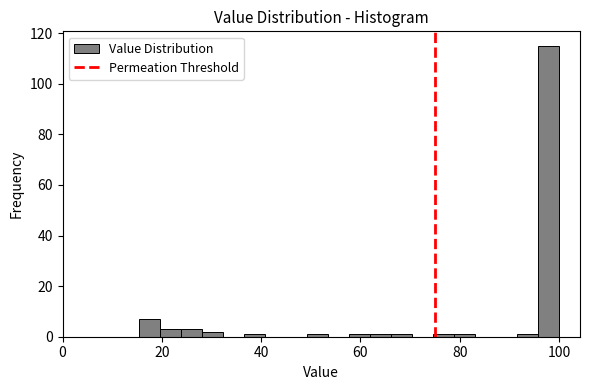

Around what value on the x-axis is the tallest bar? Give the approximate position of its centre, as read against the axis.

98